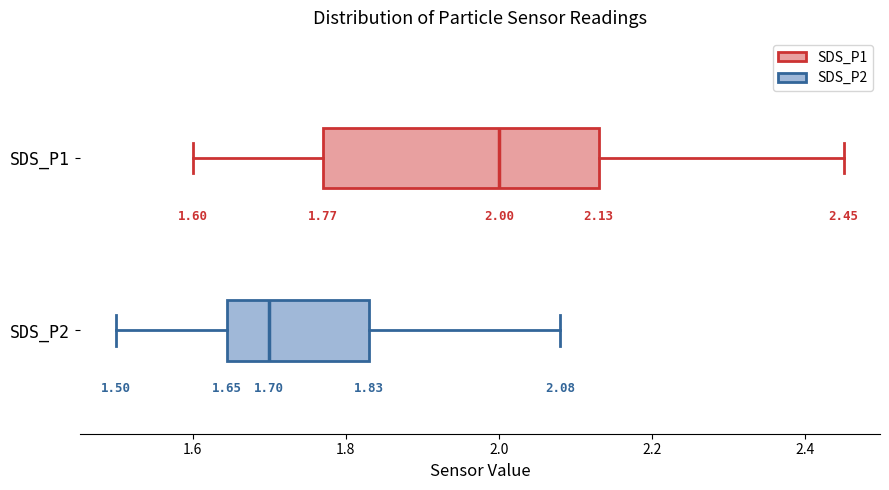

Comparing the boxes themselves (not the whiskers), which one is the widest?

SDS_P1